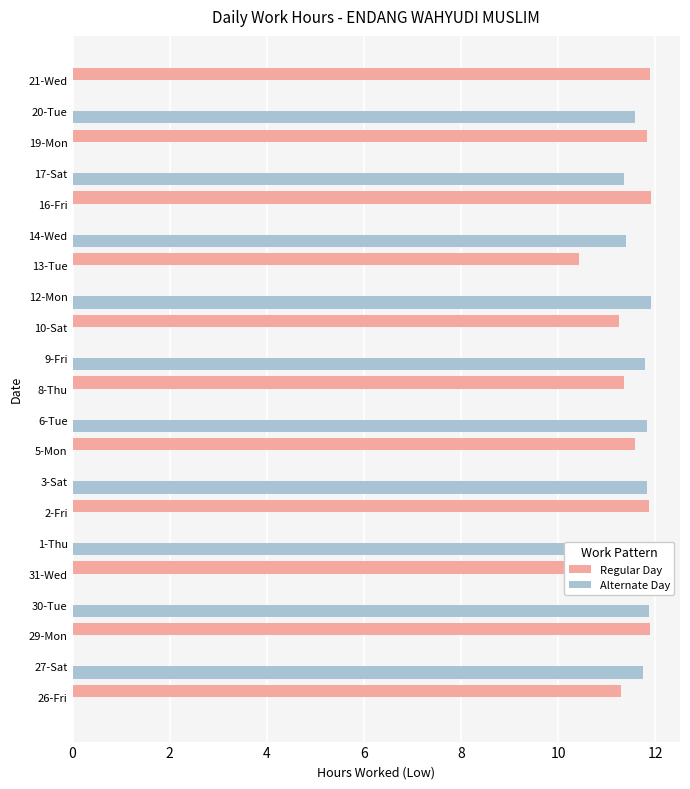

What is the label of the 8th bar from the right?

12-Mon